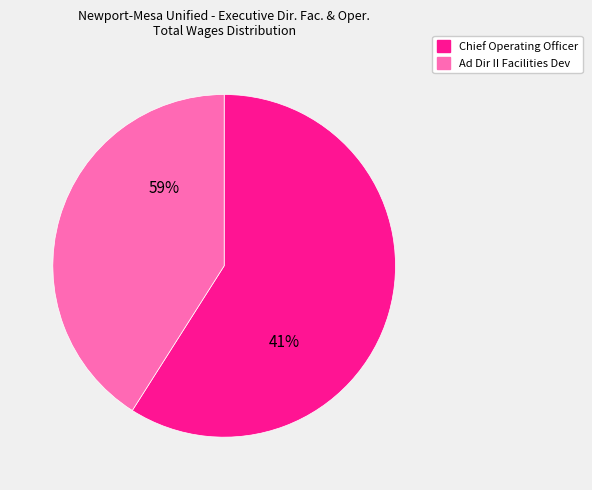

Which category accounts for the majority?

Chief Operating Officer